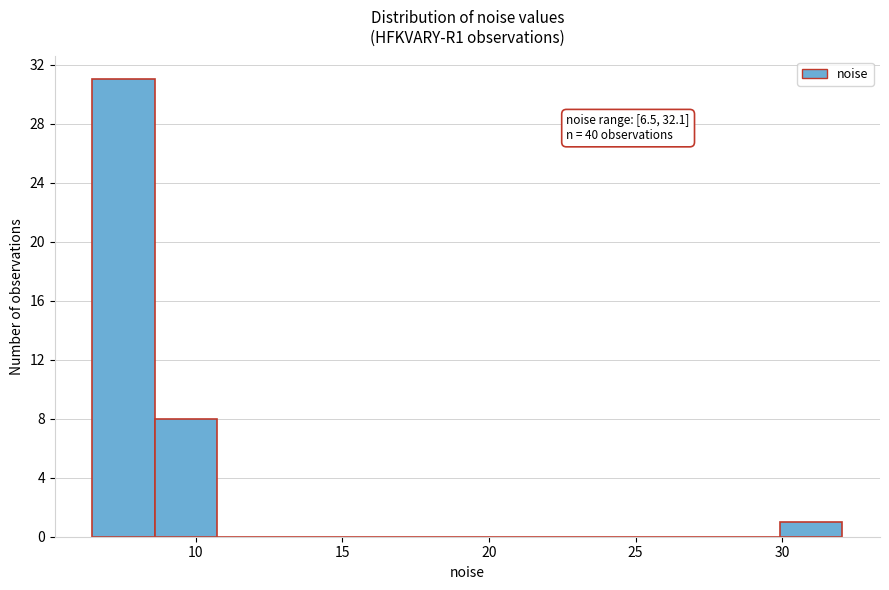

Over which range of the x-axis is the bar tallest?

6.5 to 8.5